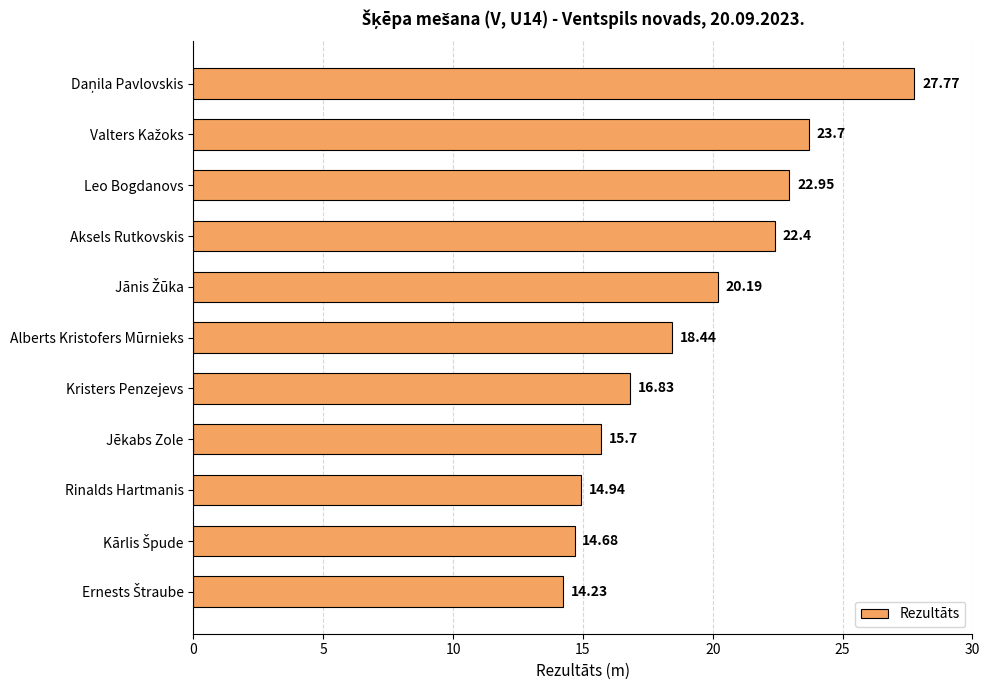

What is the average value?

19.3